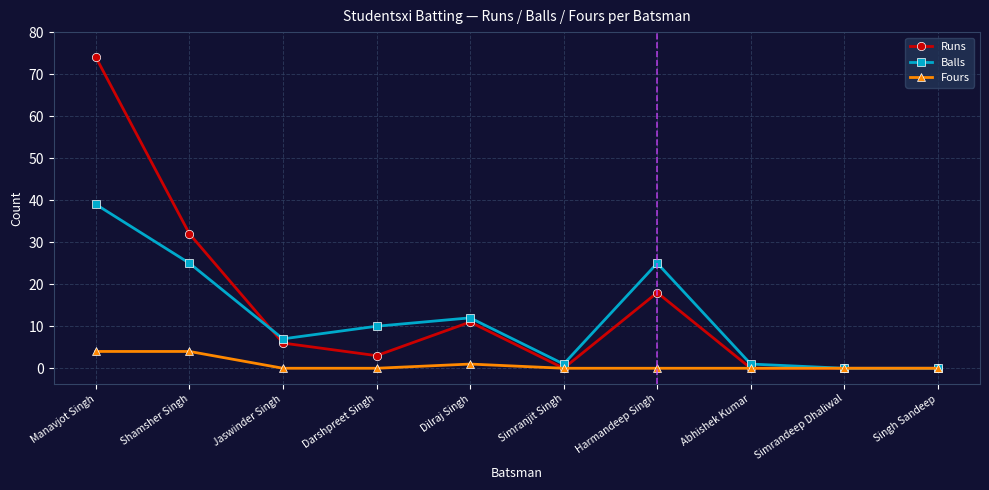

Reading left to right, extract all data points from this chart.

Runs: 74	32	6	3	11	0	18	0	0	0
Balls: 39	25	7	10	12	1	25	1	0	0
Fours: 4	4	0	0	1	0	0	0	0	0